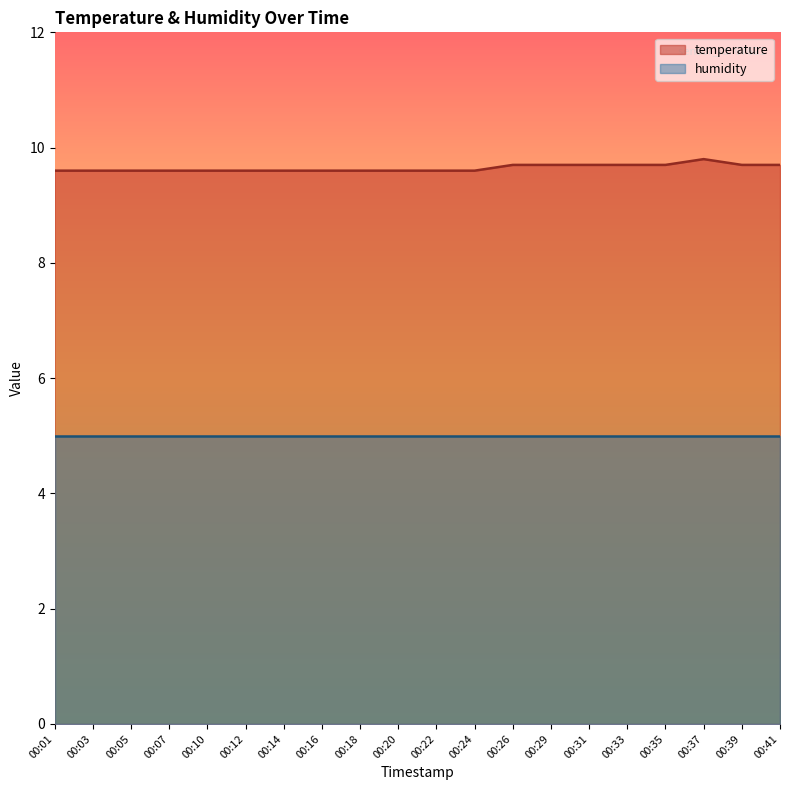

What is the value of the 13th point from the left?

9.7